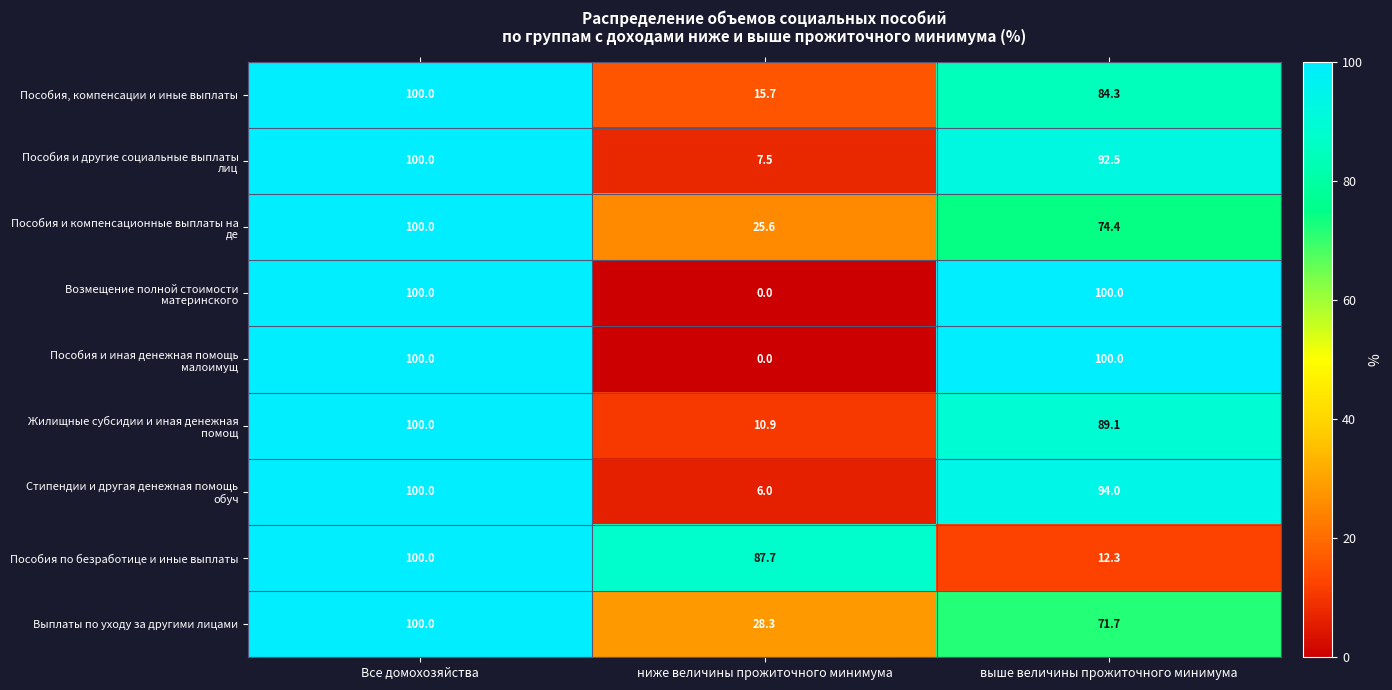

True or false: Пособия по безработице и иные выплаты has a value of 21.9 at выше величины прожиточного минимума.

False